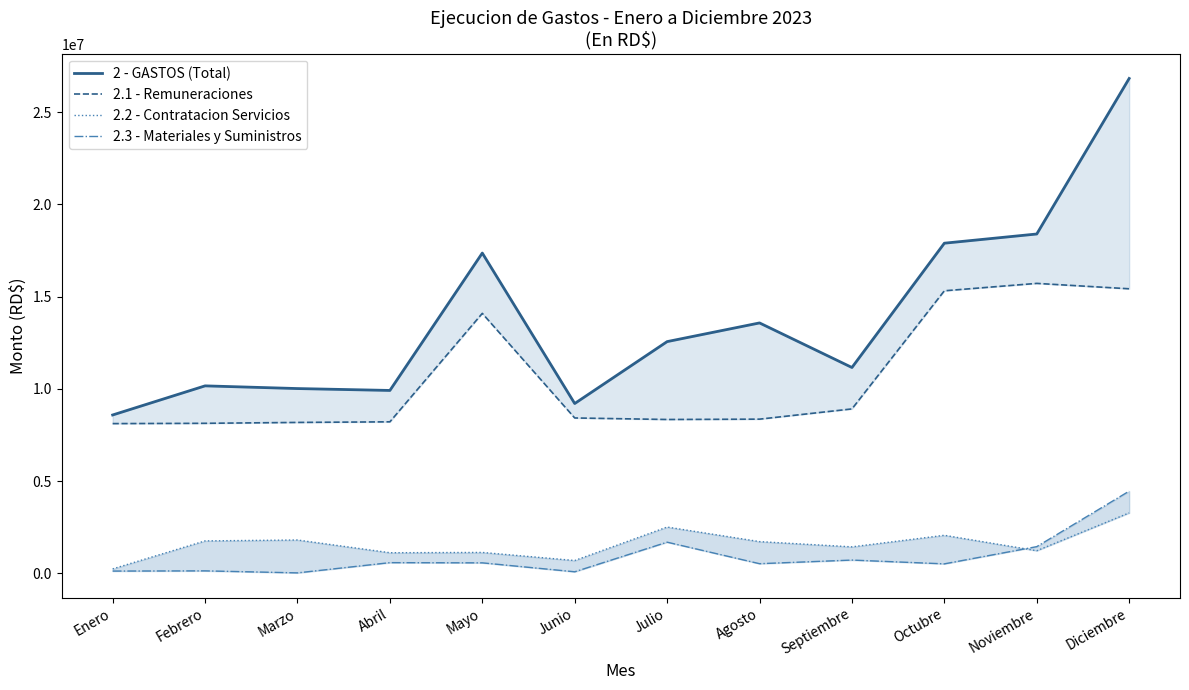

The value of 2 - GASTOS (Total) at Octubre is 17898755.0. True or false?

True